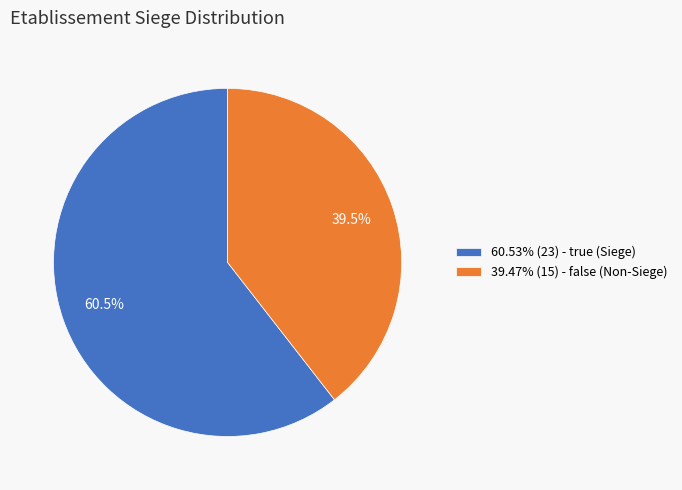

Is the sum of 60.53% (23) - true (Siege) and 39.47% (15) - false (Non-Siege) greater than half?

Yes